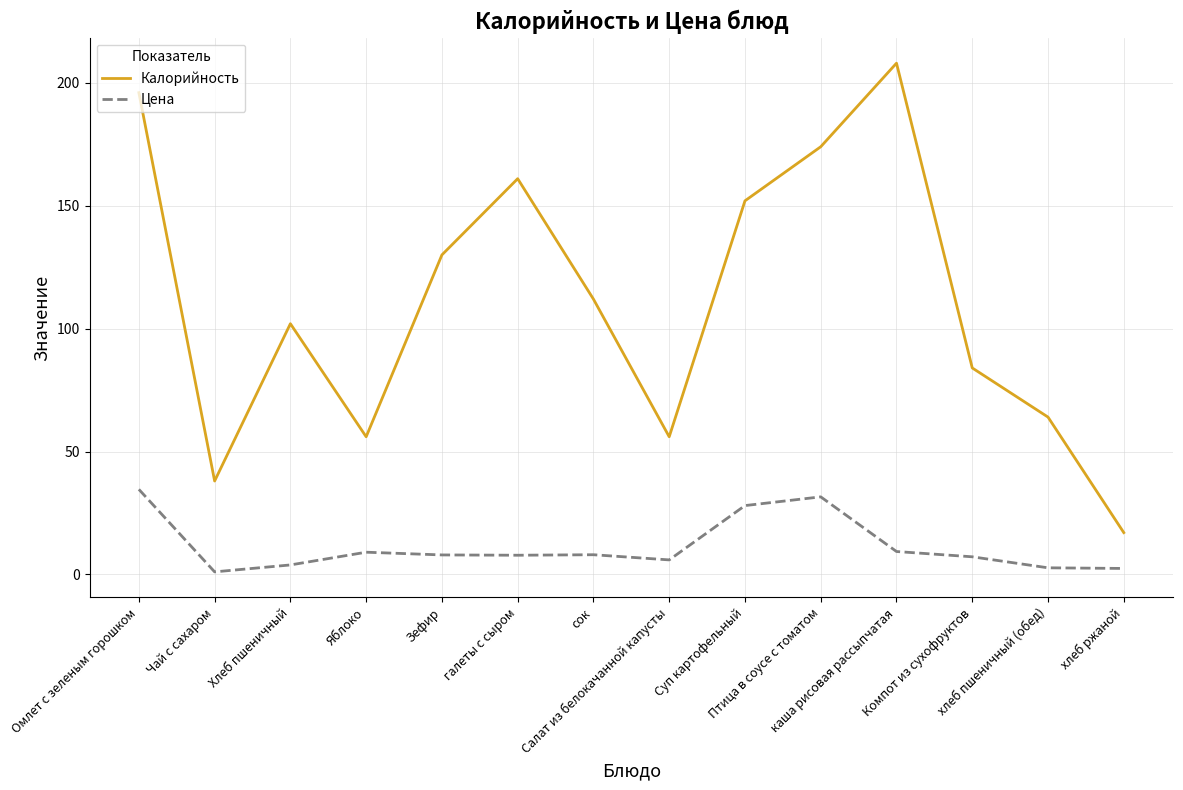

True or false: Цена and Калорийность cross at least once.

False